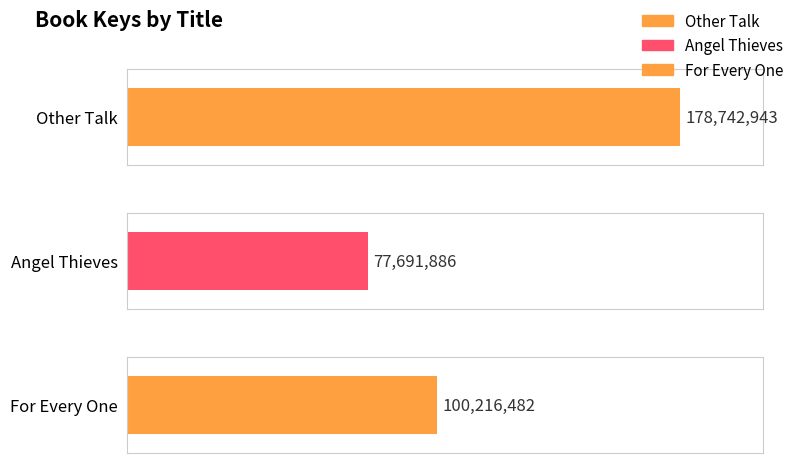

What is the difference between the maximum and minimum values?

101051057